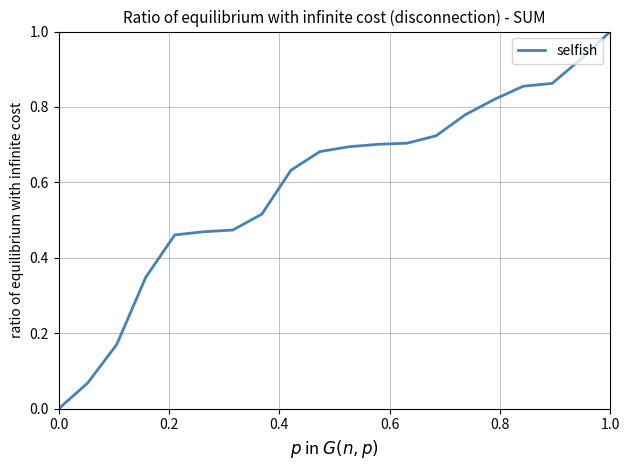

What is the maximum value shown in the chart?

1.0